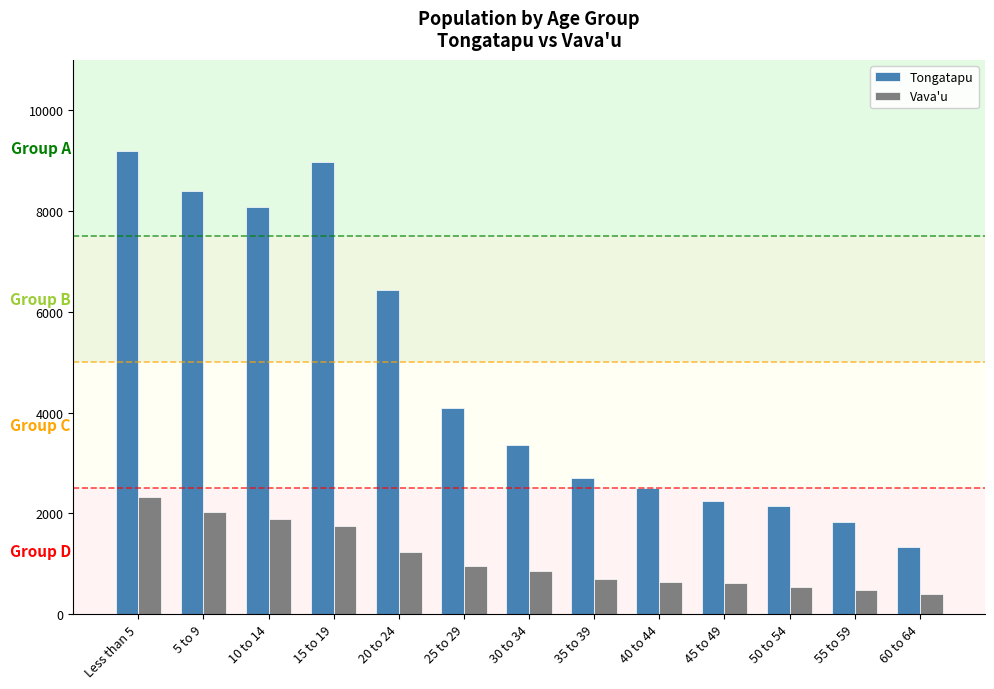

What is the maximum value for Tongatapu?

9188